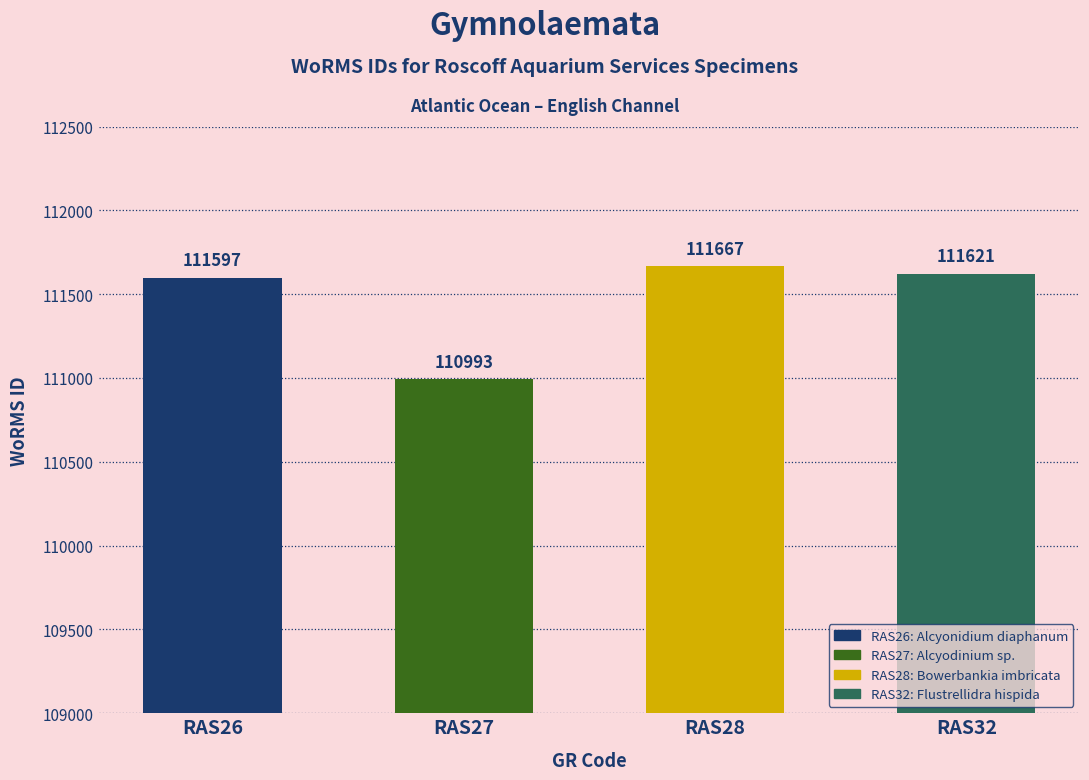

What is the sum of all values?

445878